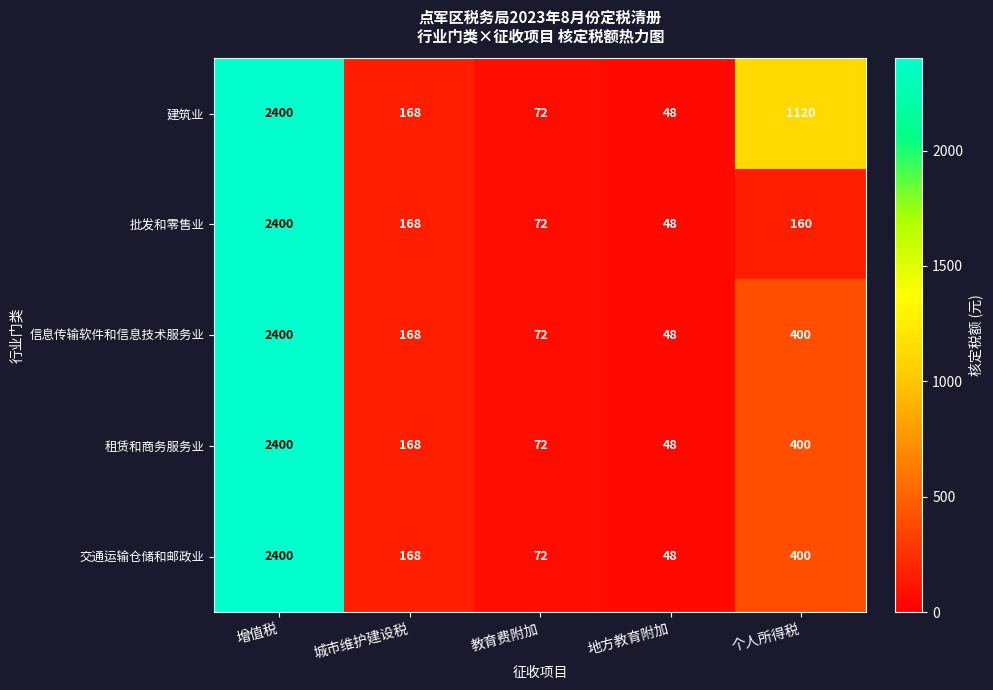

At which category is the sum across all series the highest?

增值税